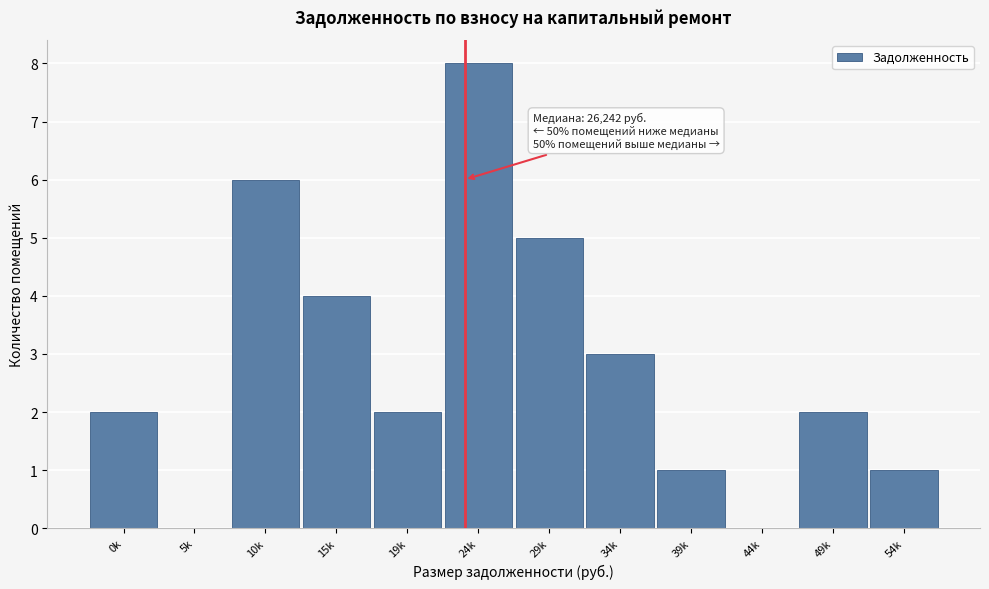

Reading left to right, extract all data points from this chart.

0k=2	5k=0	10k=6	15k=4	19k=2	24k=8	29k=5	34k=3	39k=1	44k=0	49k=2	54k=1